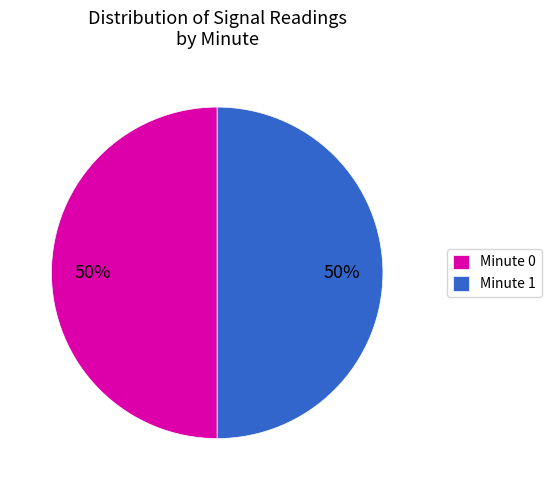

Approximately how many times larger is the value at Minute 1 compared to Minute 0?

1.0